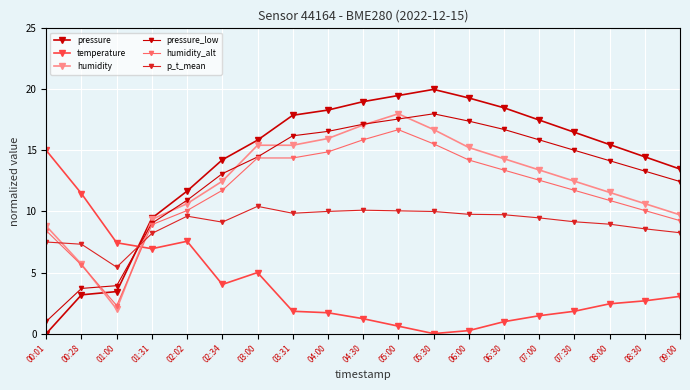

How many lines are shown in the chart?

6